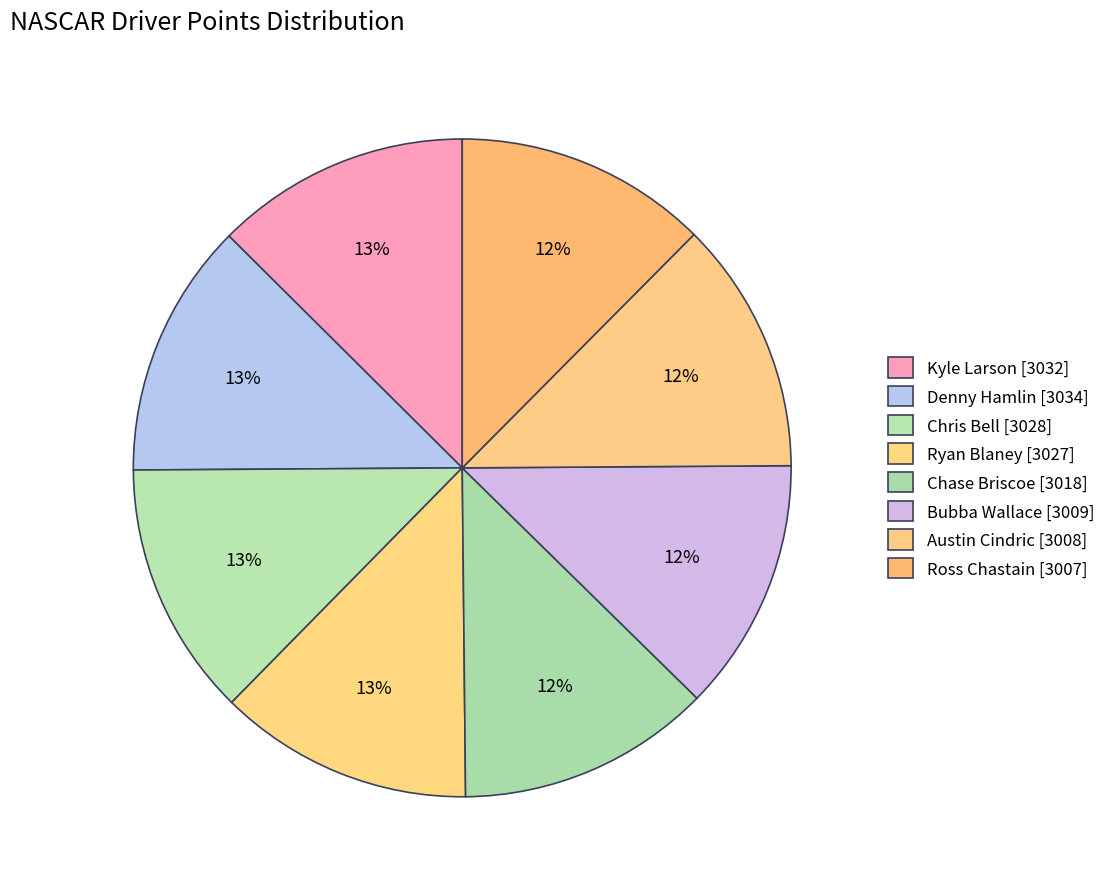

Count the number of slices in the pie.

8